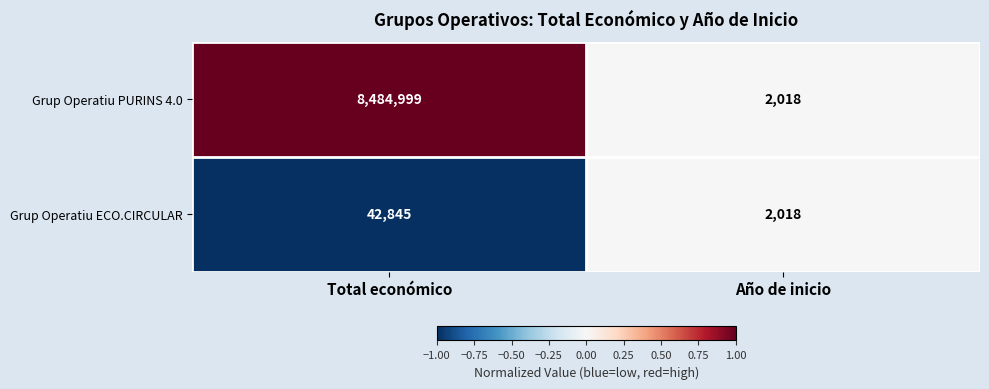

What is the sum of all Grup Operatiu PURINS 4.0 values?

8487017